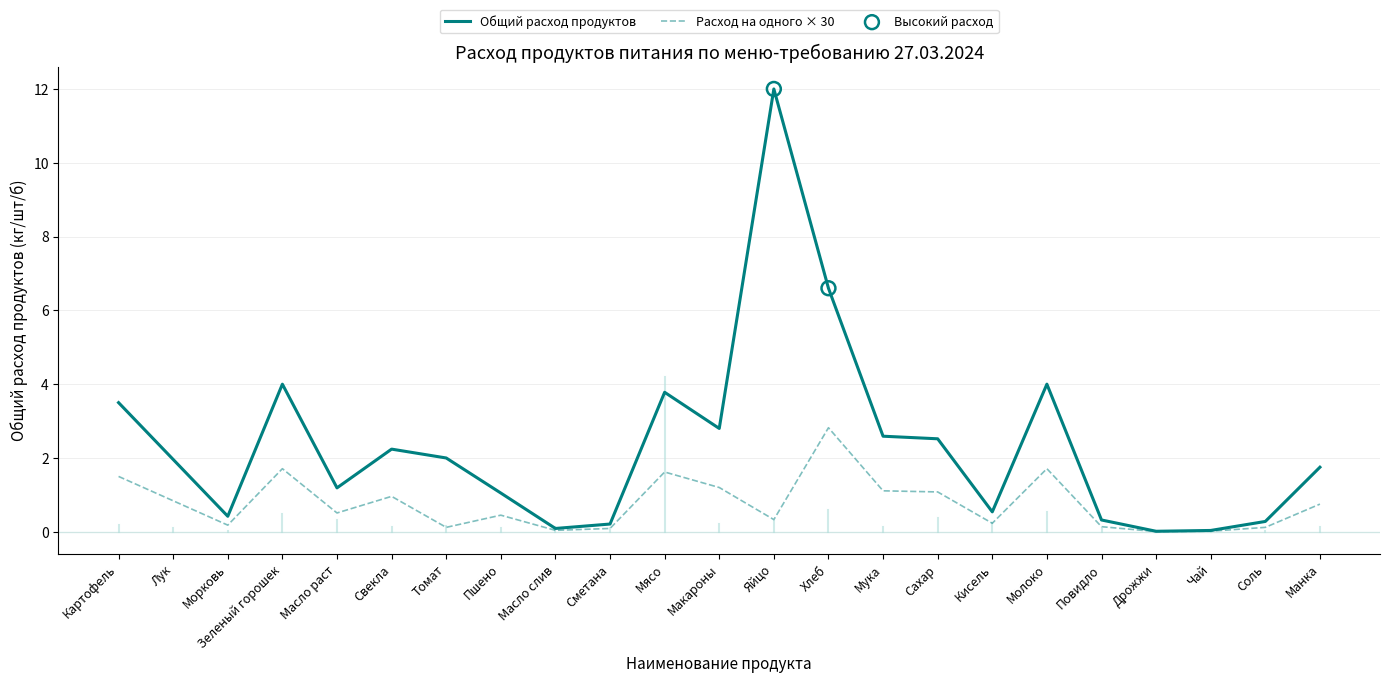

Which series changed the most between Масло раст and Соль?

Общий расход продуктов